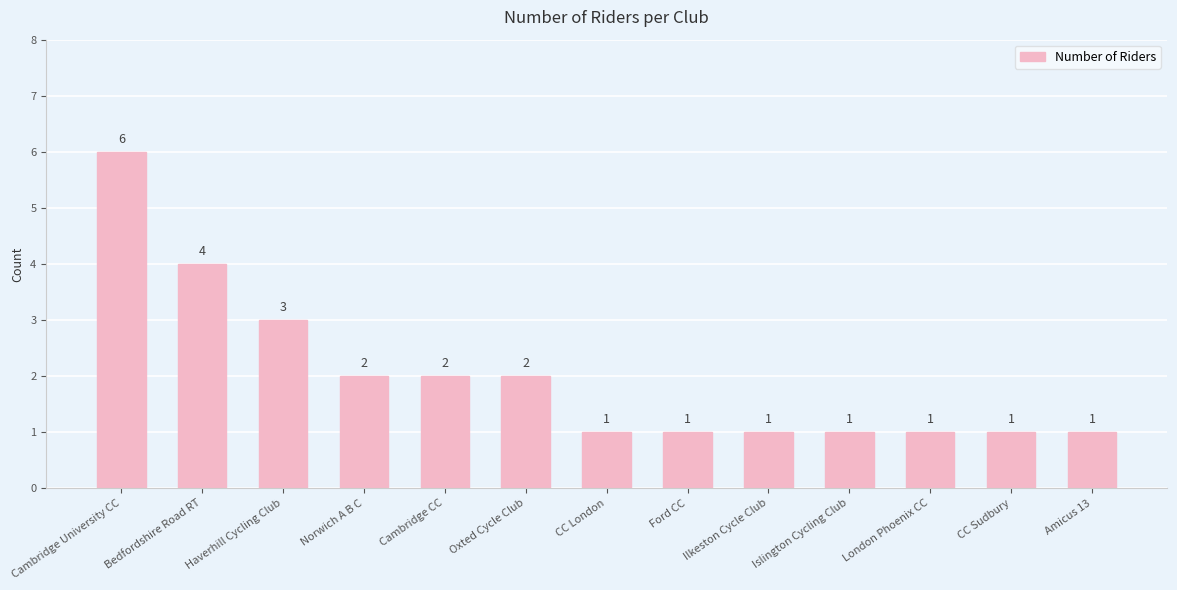

Between London Phoenix CC and Haverhill Cycling Club, which is larger?

Haverhill Cycling Club